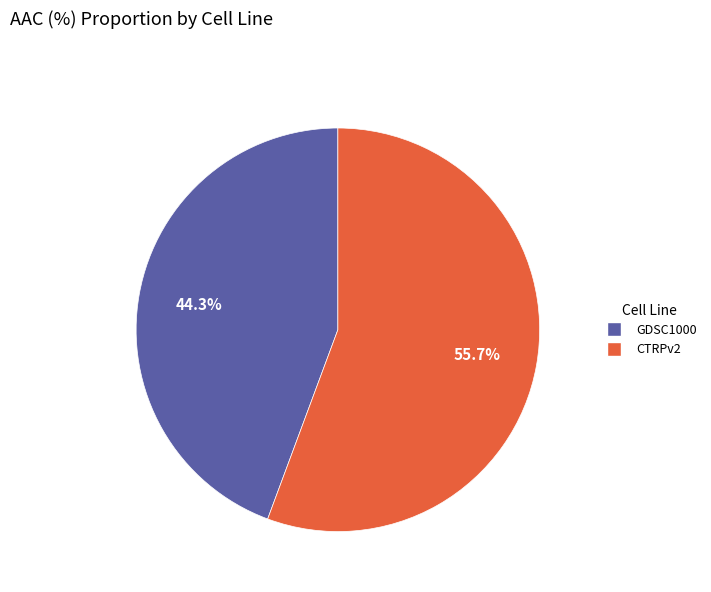

Combined, do CTRPv2 and GDSC1000 account for over 50%?

Yes